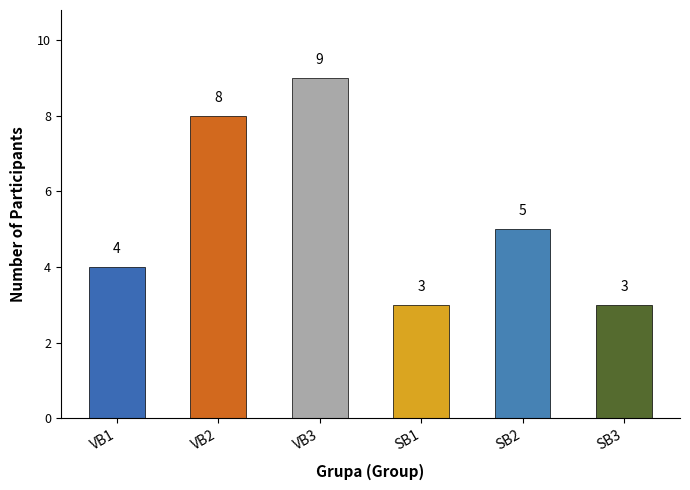

Reading left to right, what are all the values shown in this chart?

VB1=4	VB2=8	VB3=9	SB1=3	SB2=5	SB3=3